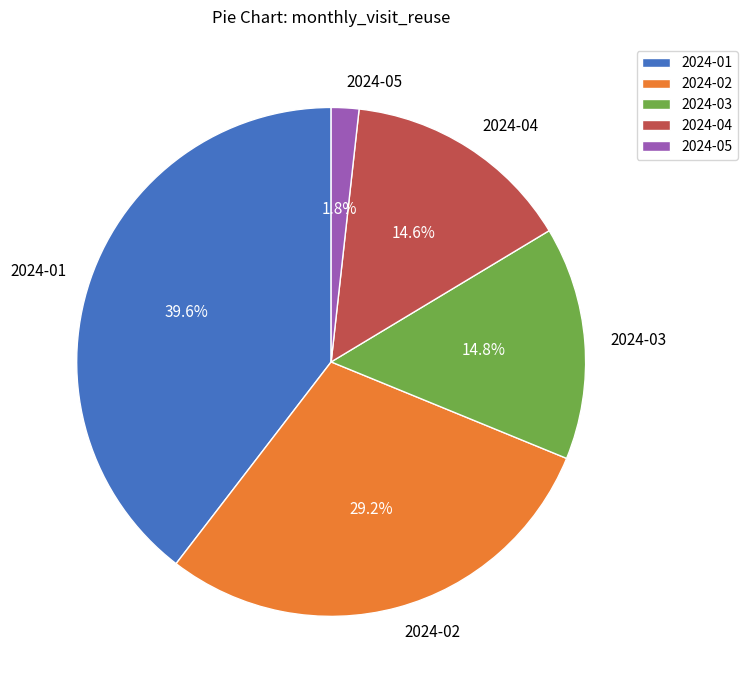

What is the largest slice in the pie chart?

2024-01